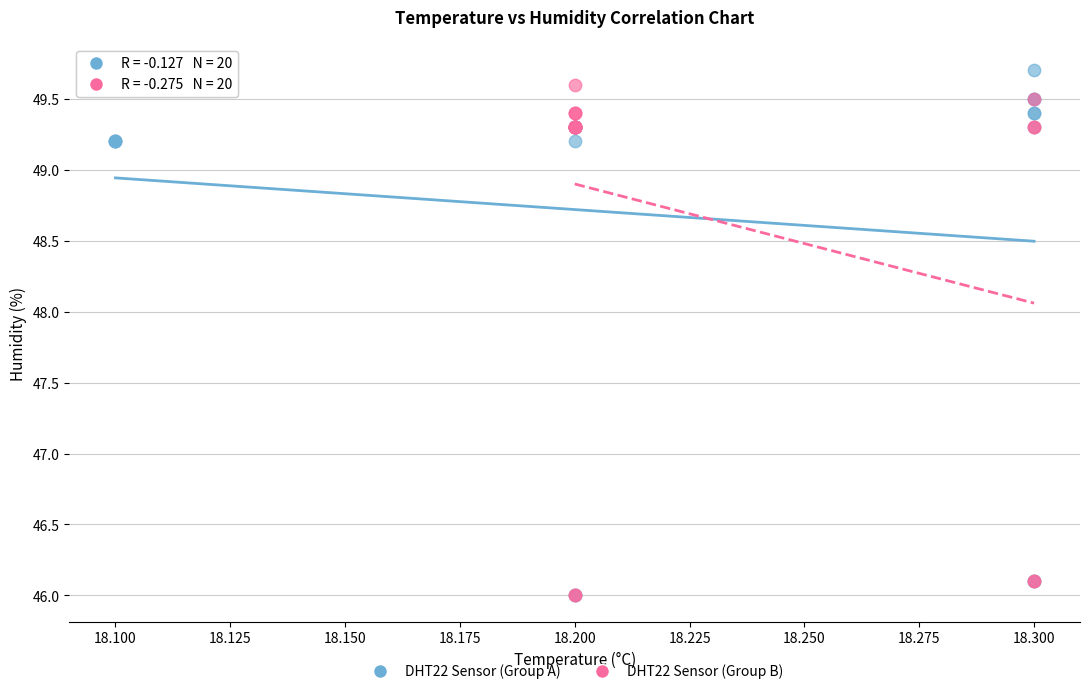

What are all the series names shown in the legend?

DHT22 Sensor (Group A), DHT22 Sensor (Group B)